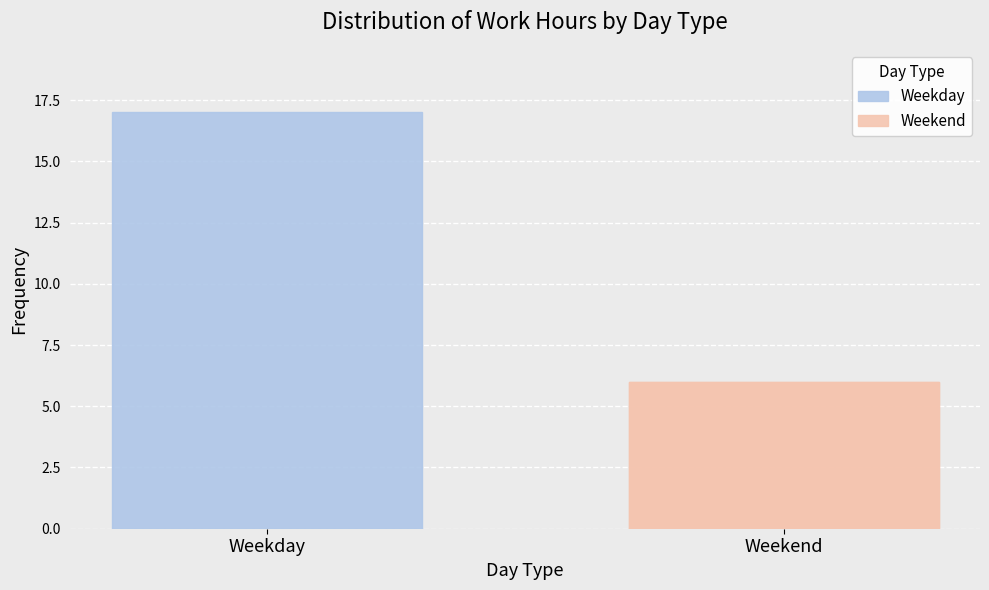

The value at Weekday is 11. True or false?

False